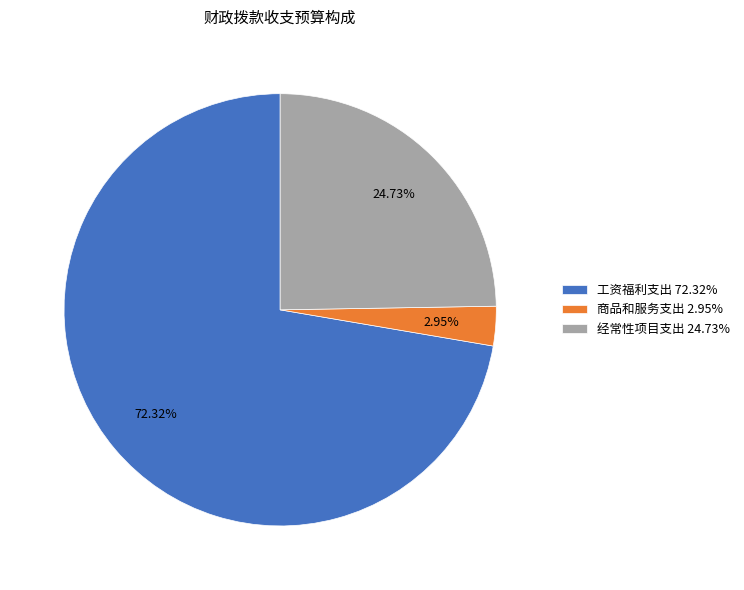

Count the number of slices in the pie.

3